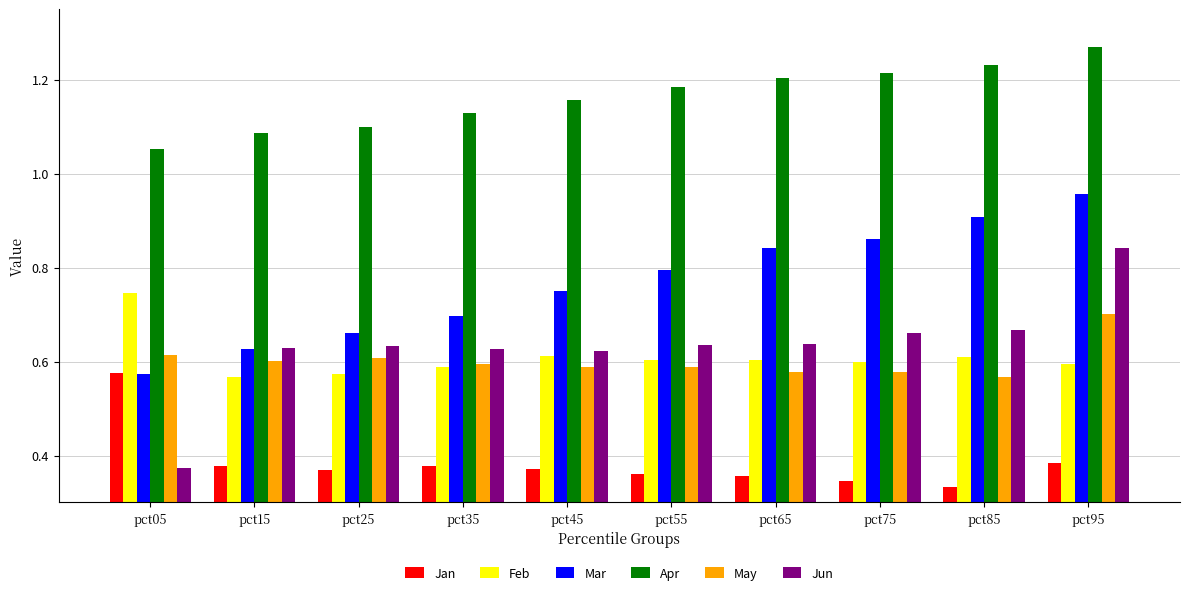

Which series has the largest range (max minus min)?

Jun